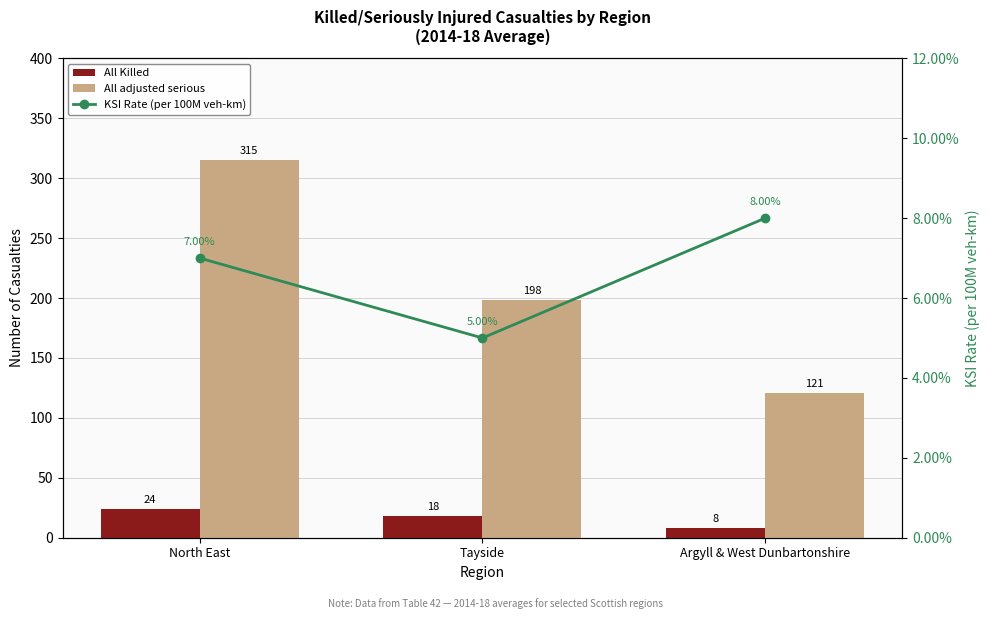

What is the highest value of the All Killed series?

24